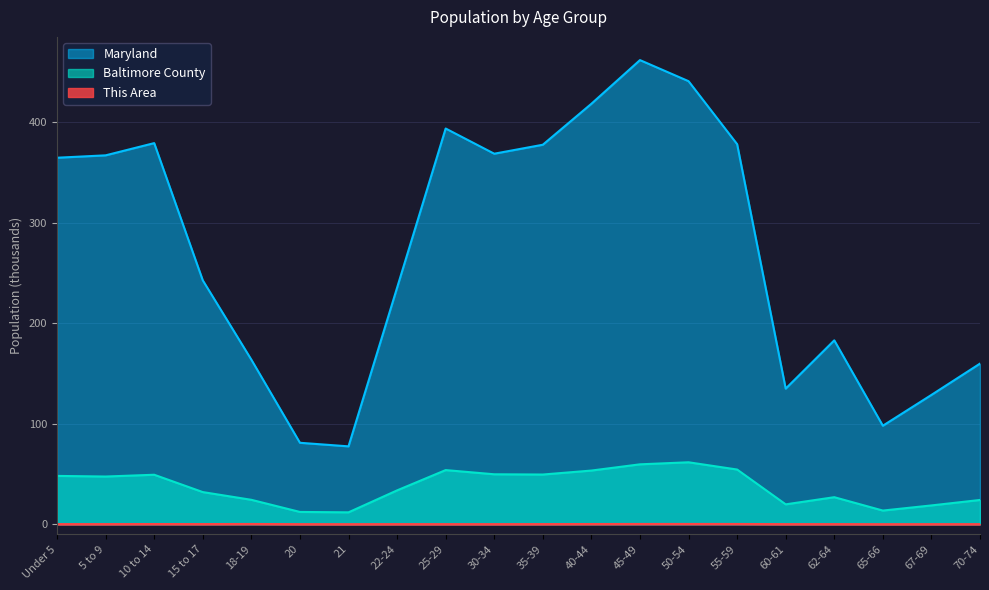

At Under 5, list the series in order from smallest to largest.

This Area, Baltimore County, Maryland